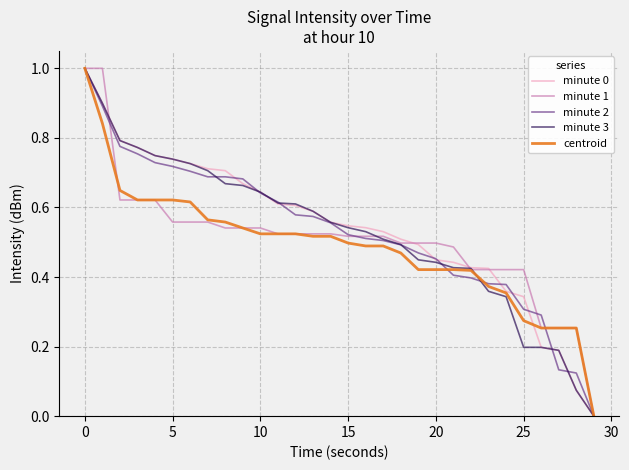

What is the highest value of the minute 2 series?

1.0